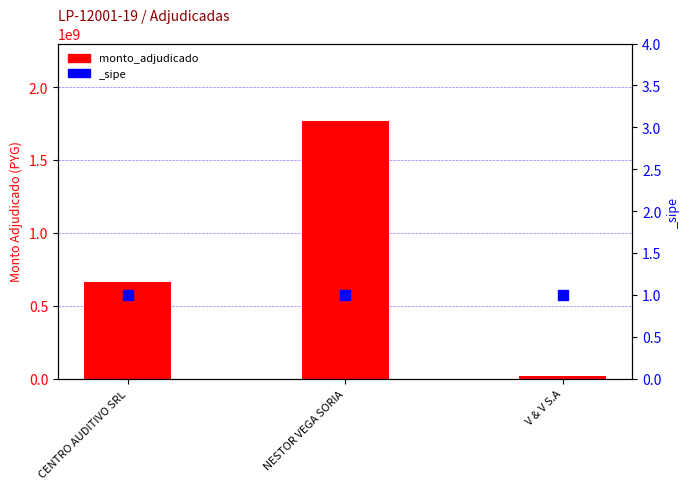

What is the change in value from CENTRO AUDITIVO SRL to V & V S.A?

-651000000